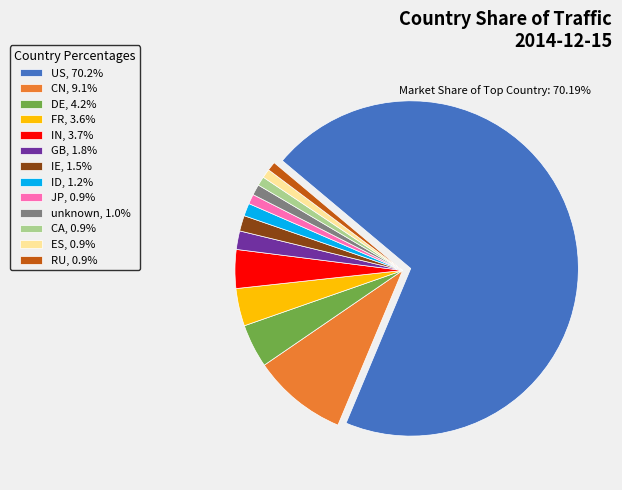

Is there any slice that represents more than half of the pie?

Yes